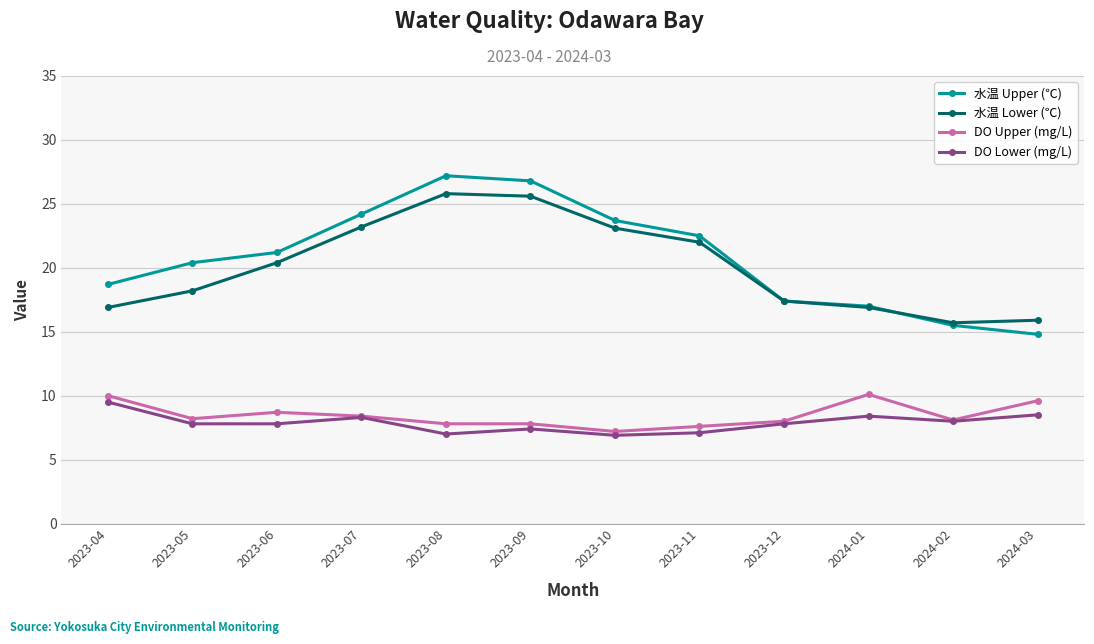

What is the total value across all series at 2023-10?

60.9